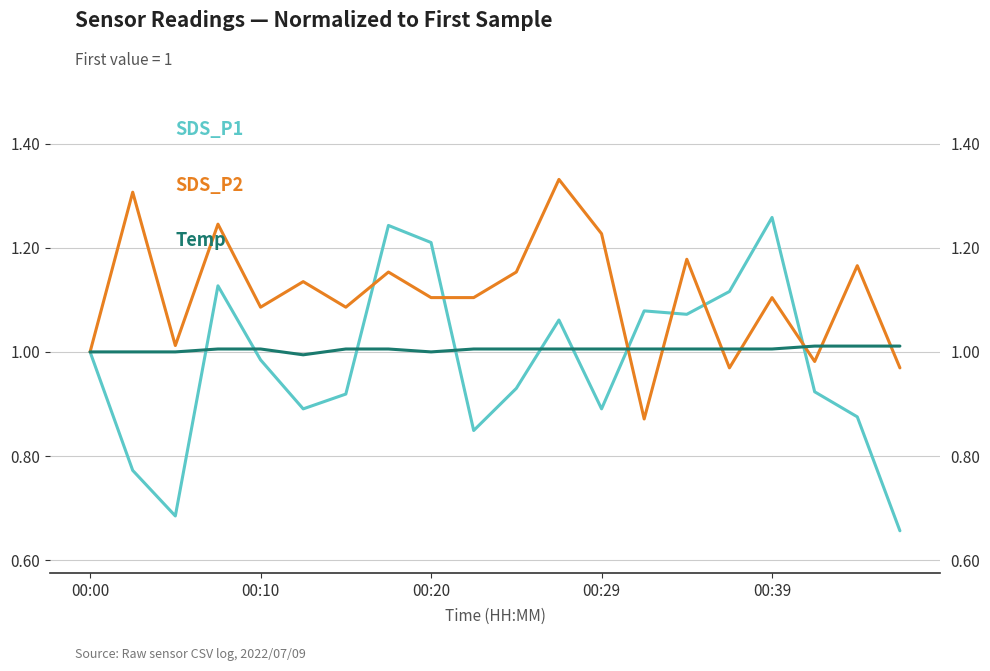

True or false: Temp has more than 1 interior local peaks.

False